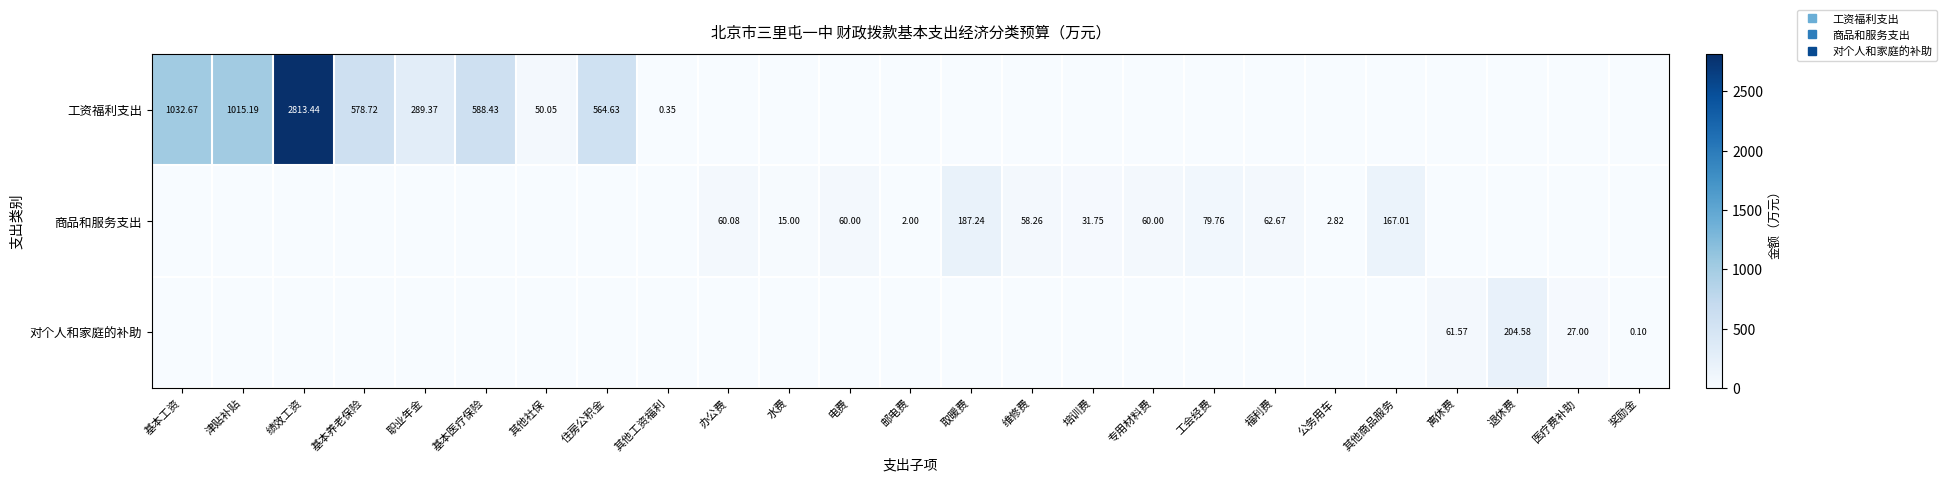

How many values in the 商品和服务支出 series exceed 0?

12